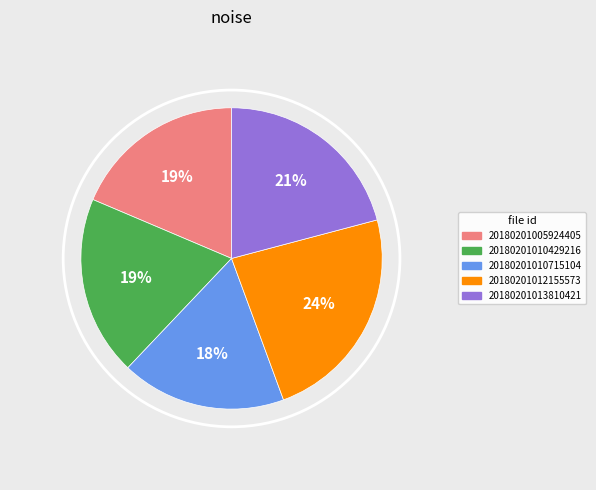

Between 20180201012155573 and 20180201010429216, which is larger?

20180201012155573